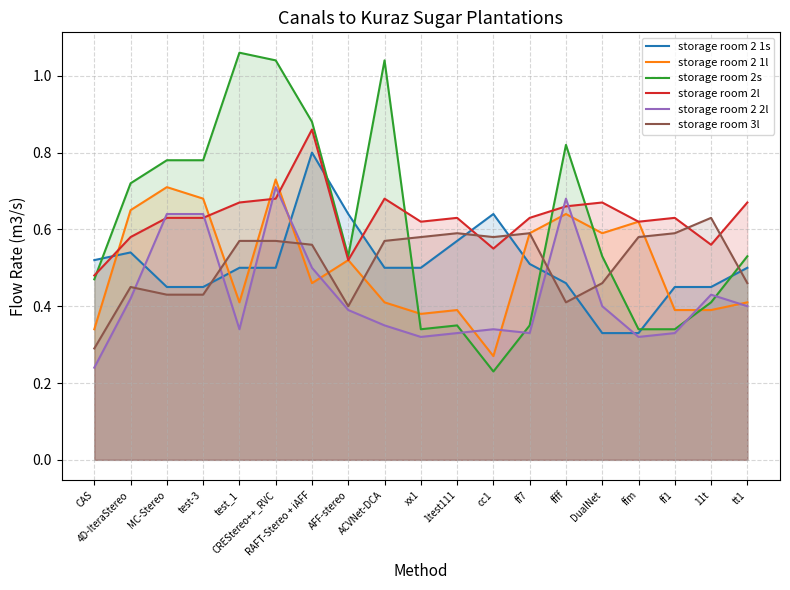

Between ffm and 4D-IteraStereo, which is larger?

4D-IteraStereo